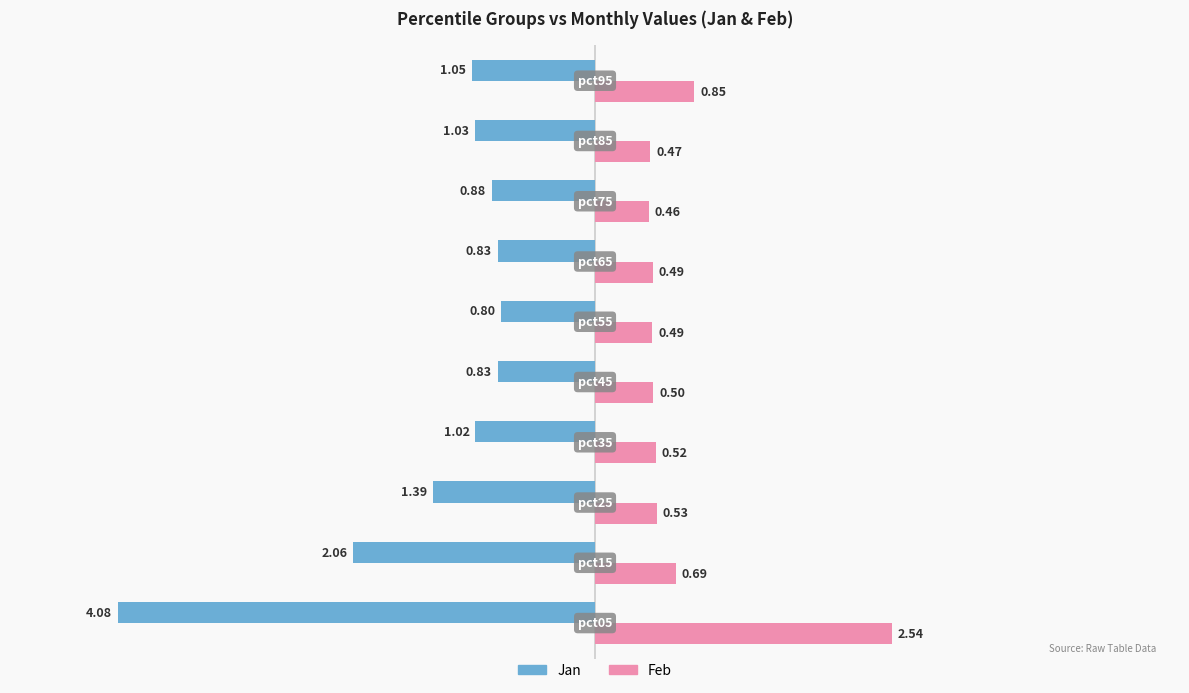

Which series has the widest spread of values?

Jan